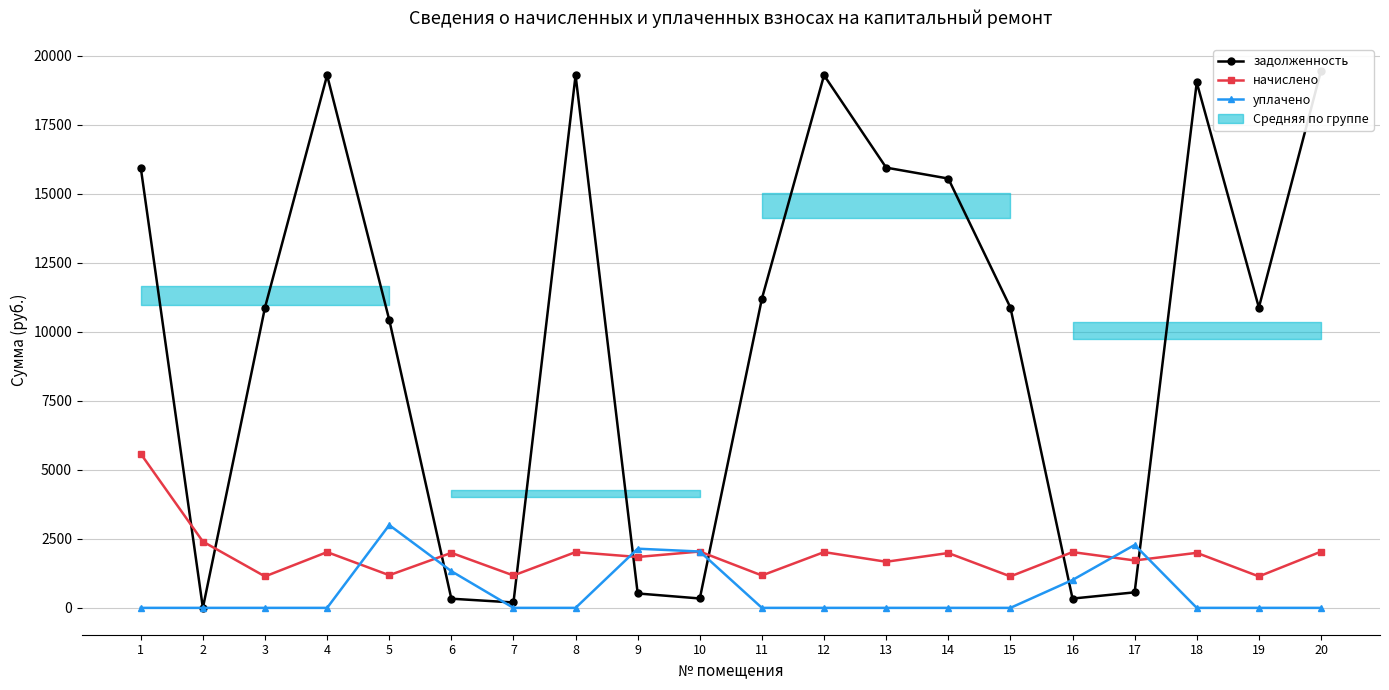

Is the value of уплачено at 16 greater than the value of задолженность at 2?

Yes